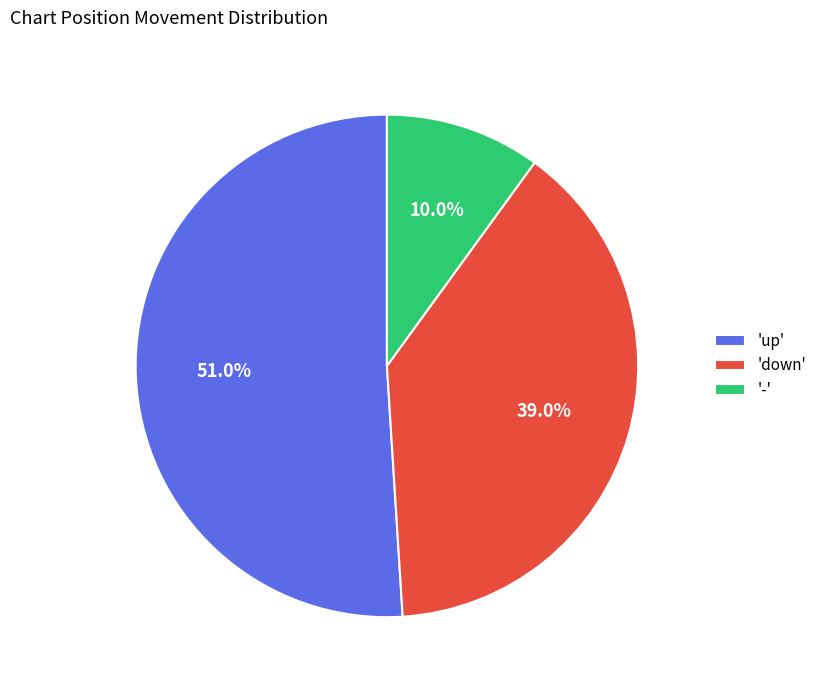

Approximately how many times larger is the value at 'up' compared to '-'?

5.1